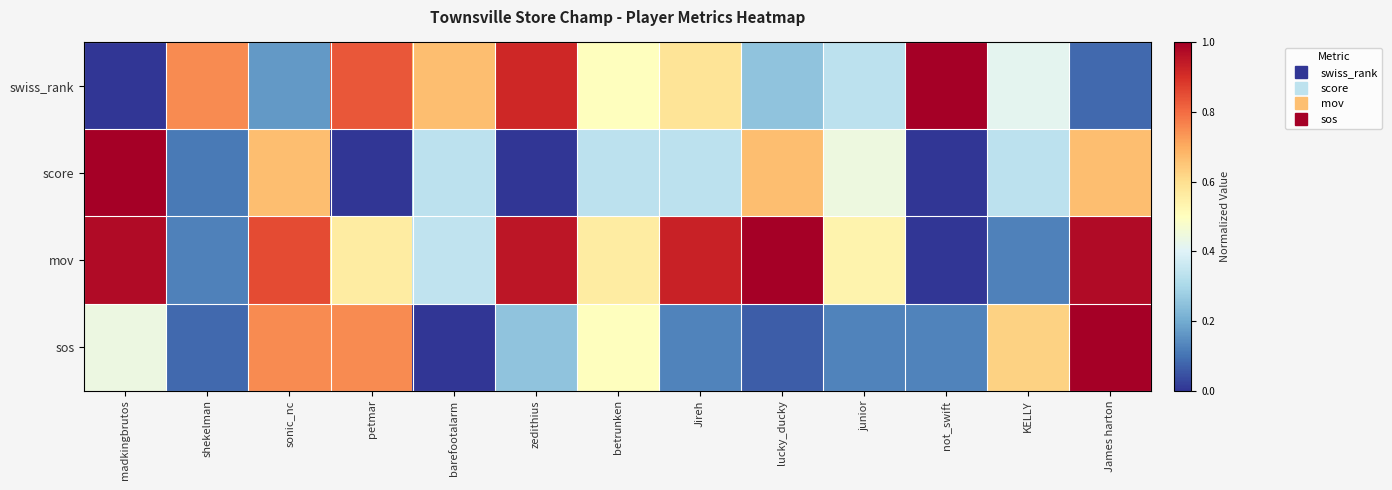

How many distinct data groups are displayed?

4